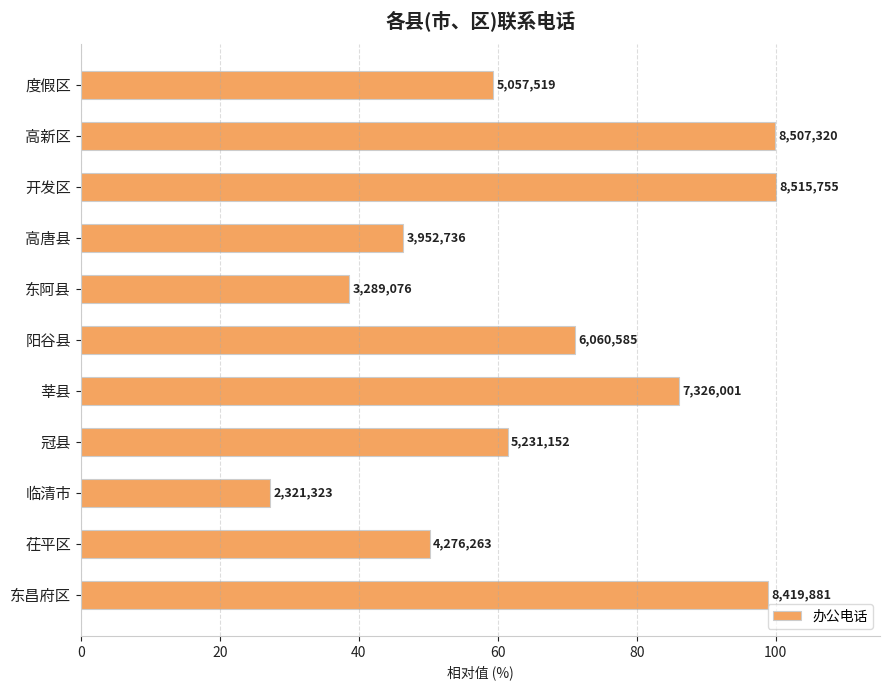

What is the difference between the second highest and second lowest values?

61.3